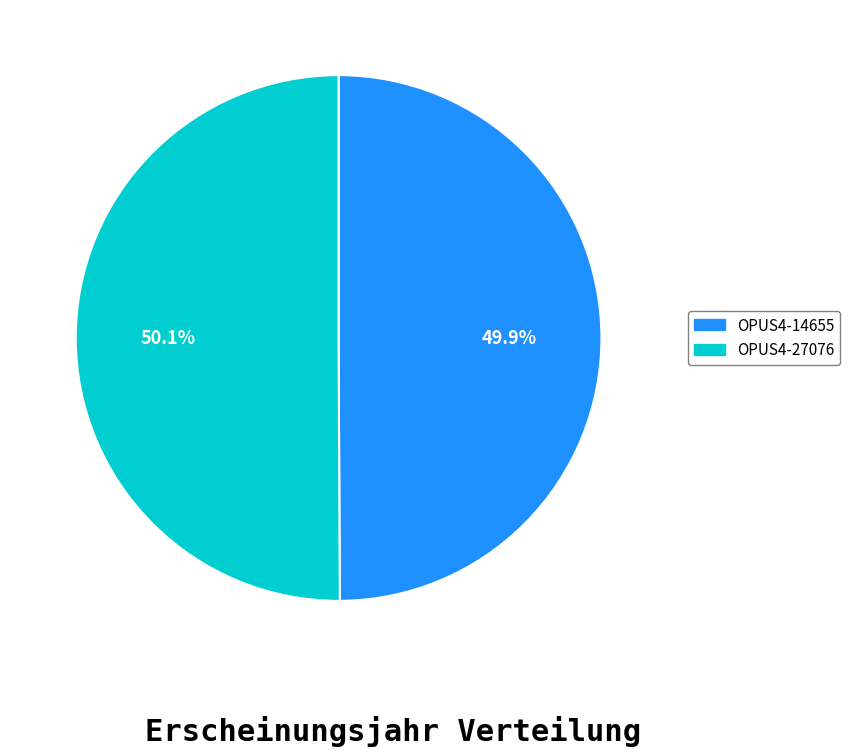

Combined, what portion of the pie is OPUS4-27076 and OPUS4-14655?

100.0%